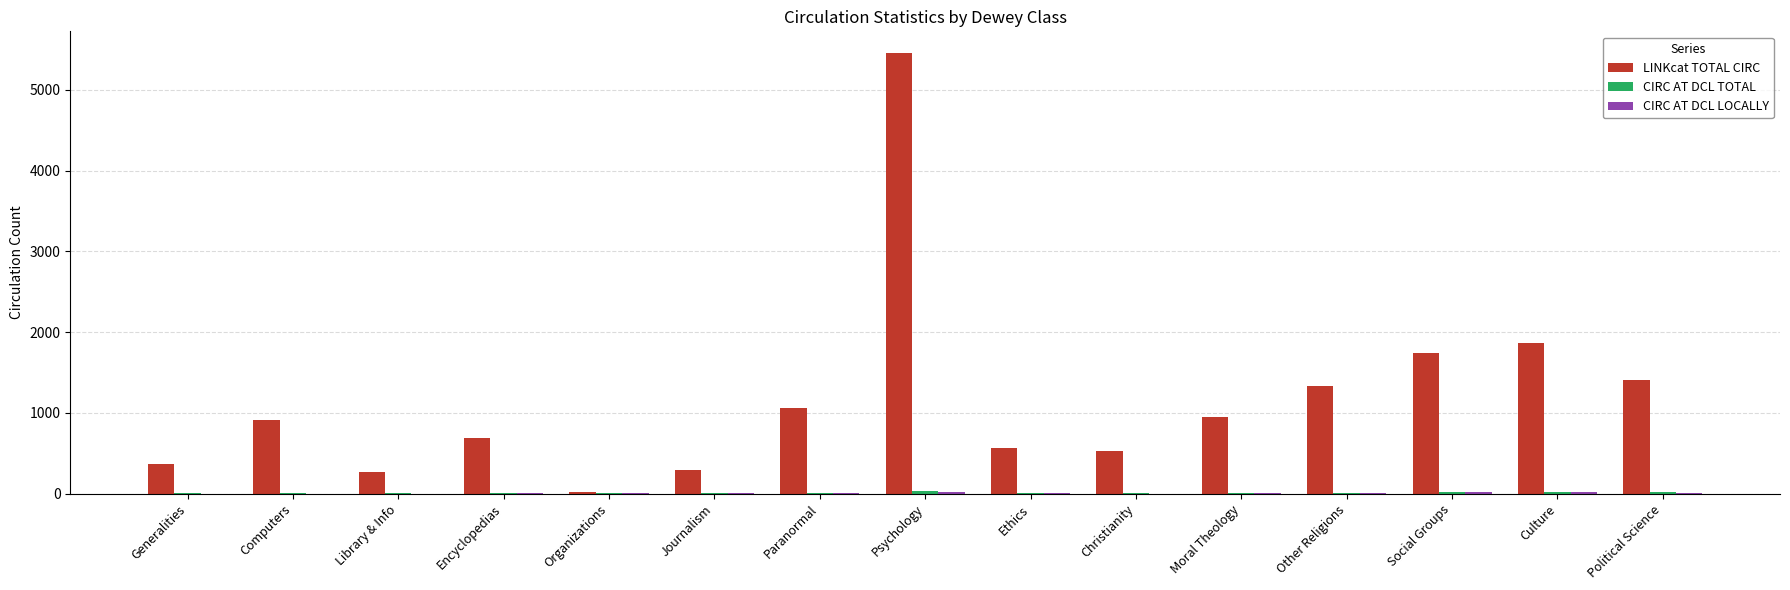

At which label is LINKcat TOTAL CIRC closest to 2739?

Culture